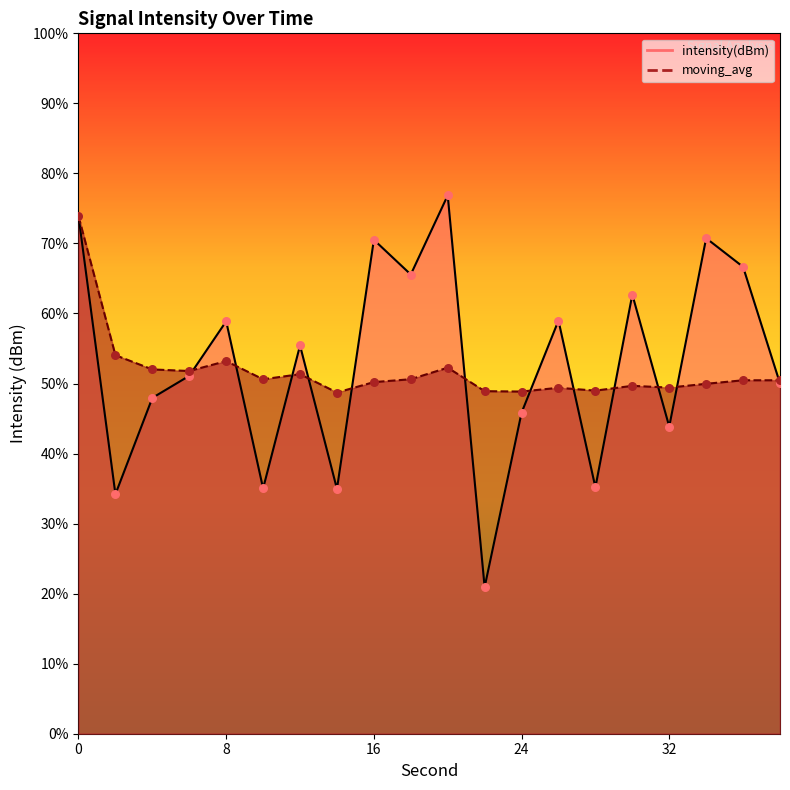

At how many categories does at least one series exceed -117?

13